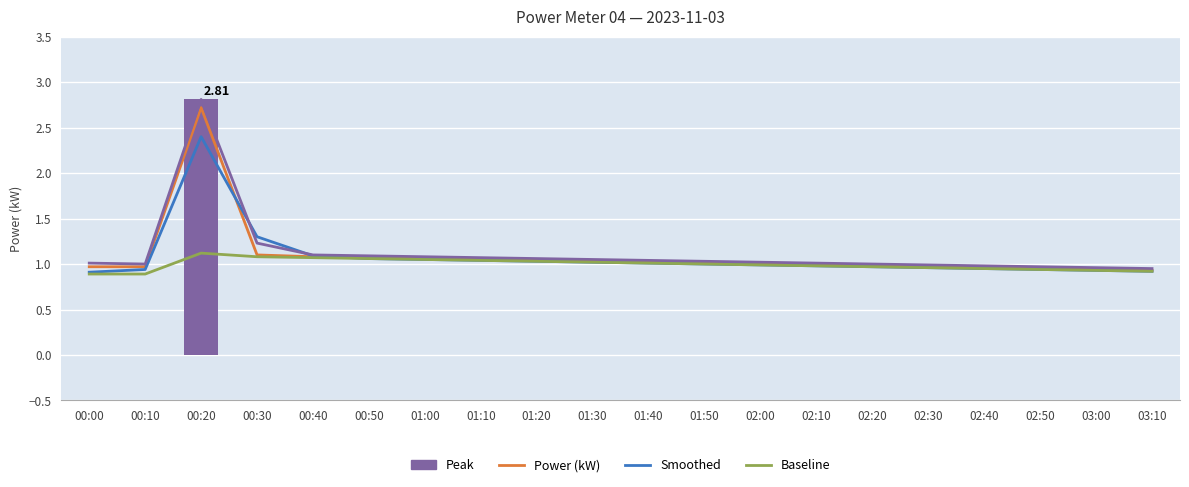

What are all the series names shown in the legend?

Power (kW), Smoothed, Peak, Baseline